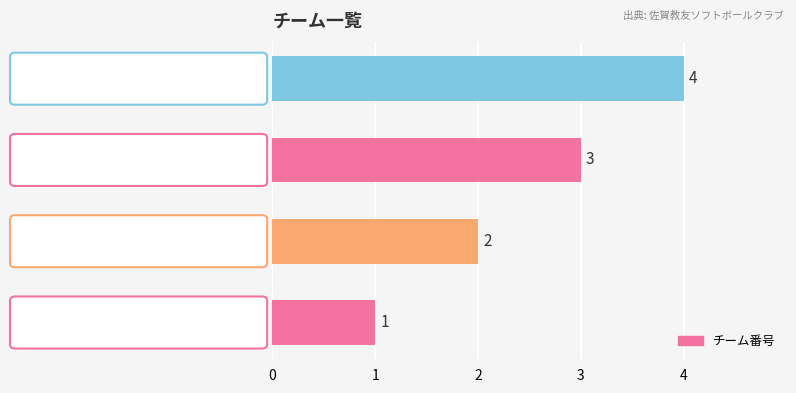

How many data points are less than 3?

2